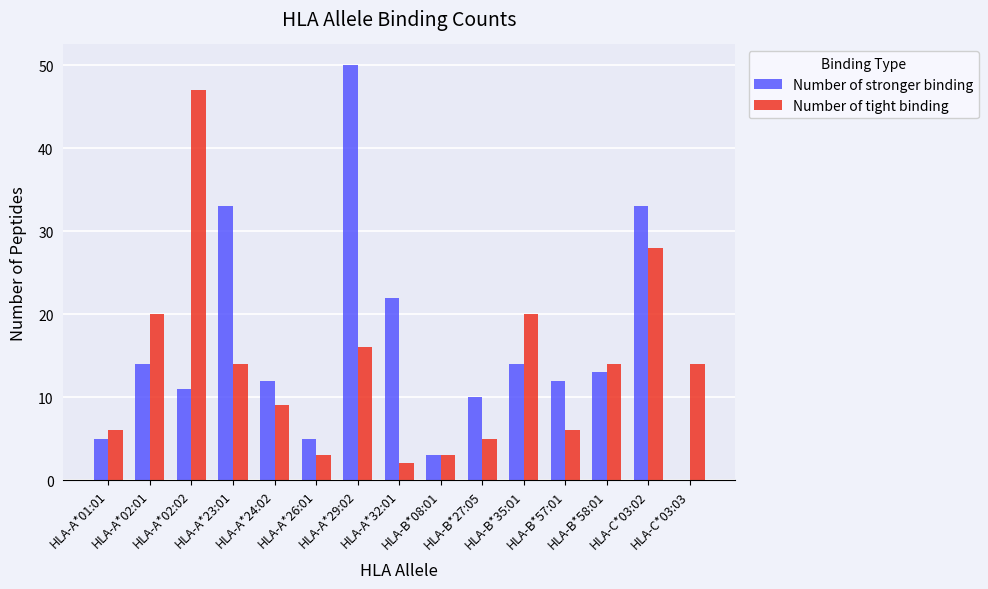

What is the highest value of the Number of tight binding series?

47